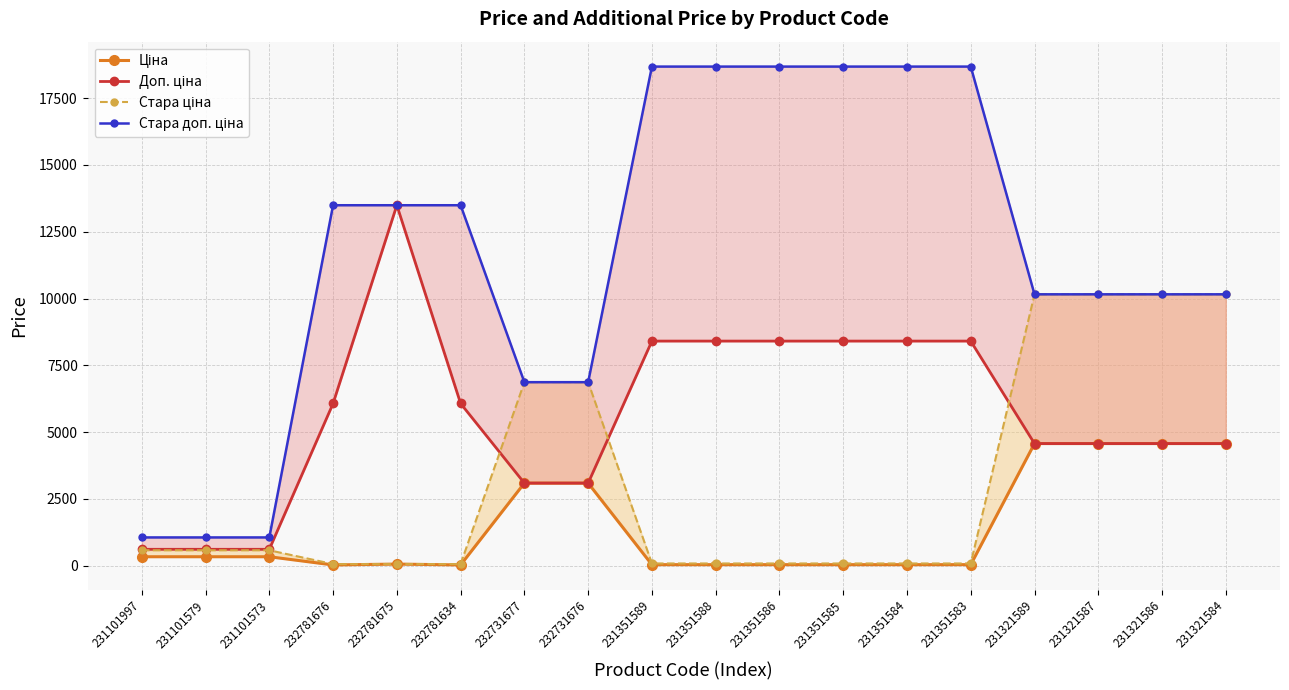

Which category has the lowest value in the Стара ціна series?

232781676